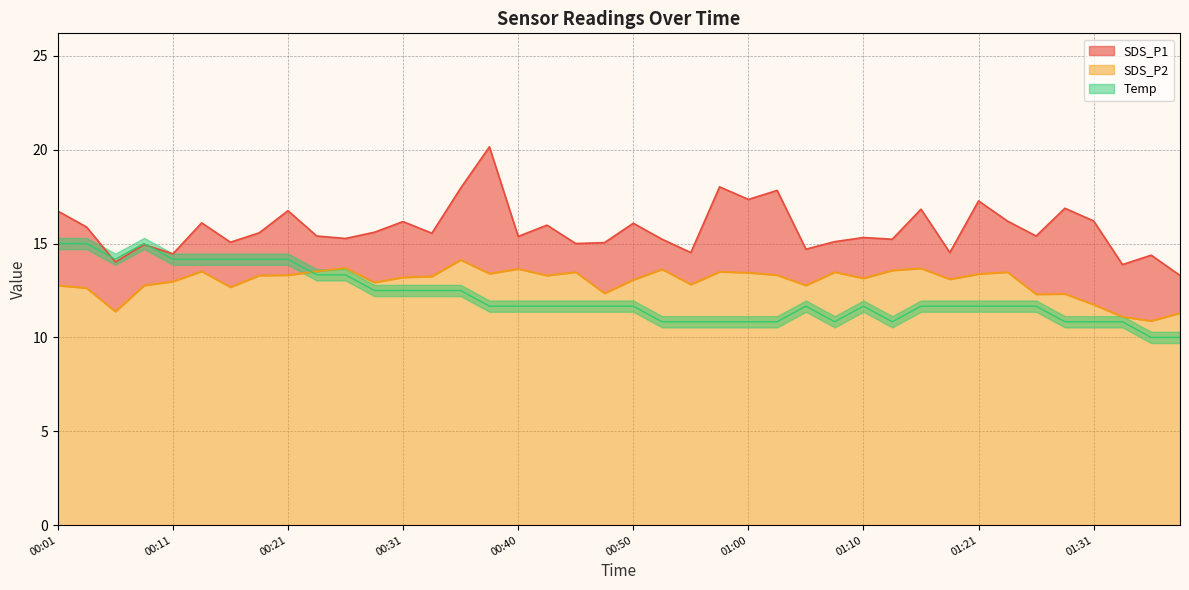

What is the value of the Temp point at the 13th from the left?

12.5